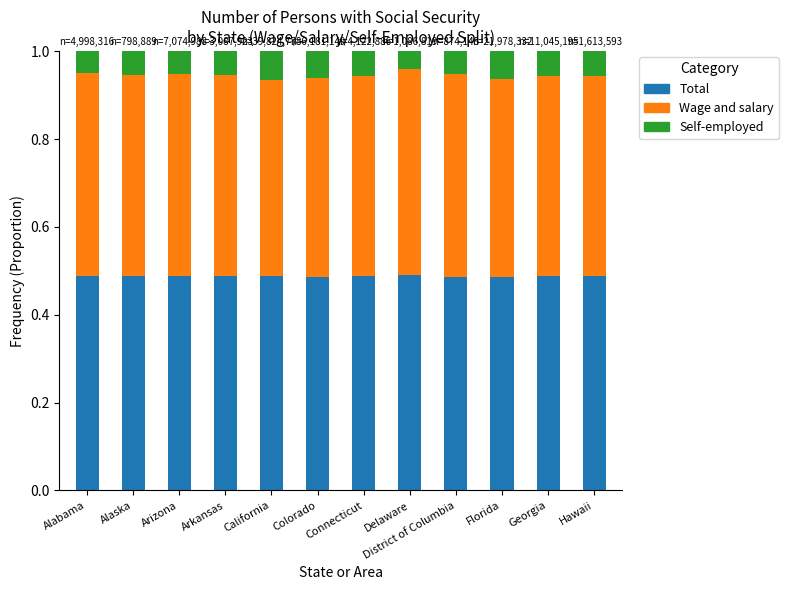

What is the total value across all series at California?

1.0